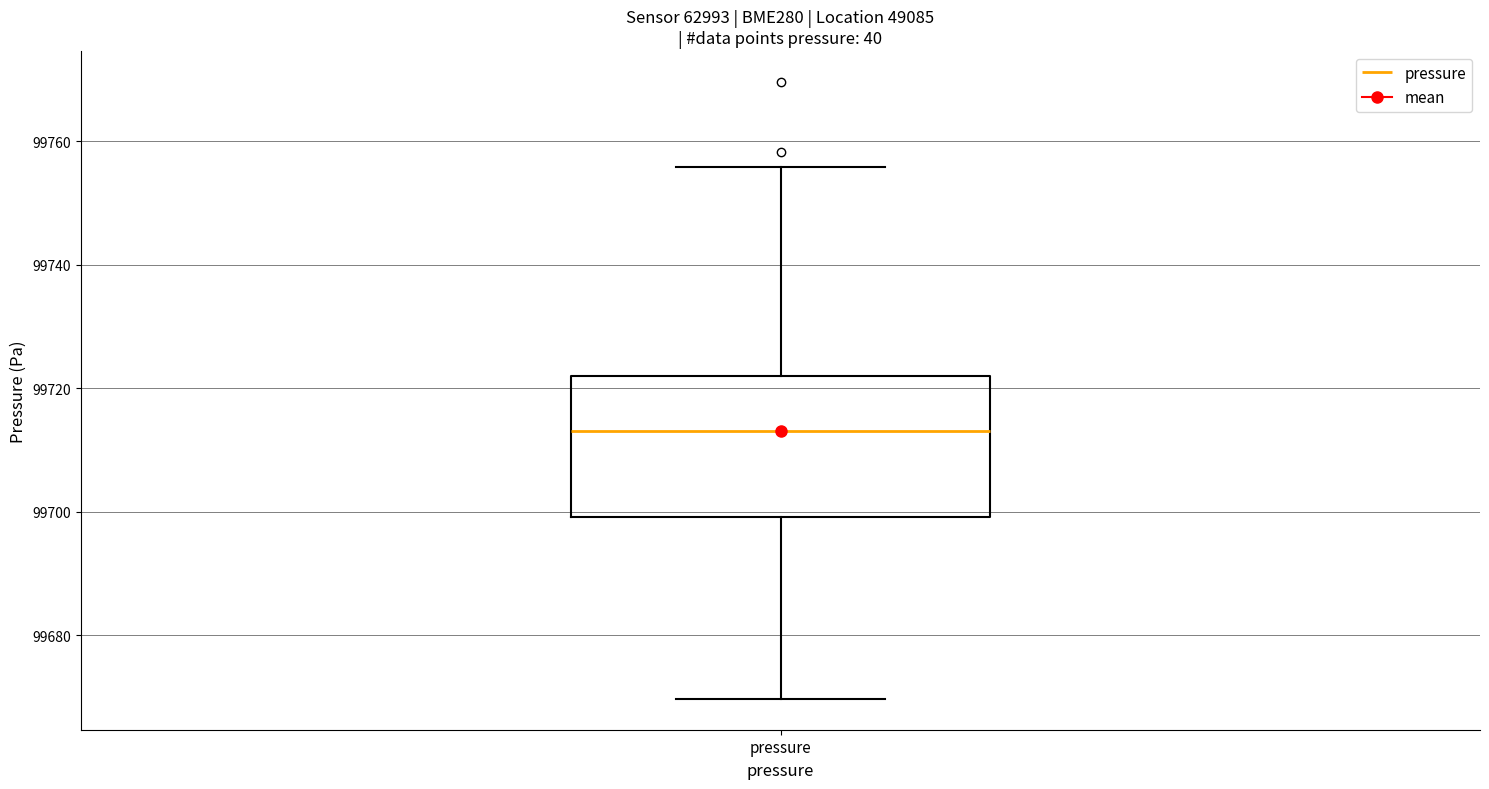

Where is the upper edge of the box for pressure on the y-axis? The values are not printed on the chart, so give them approximately, as read against the axis.

99722